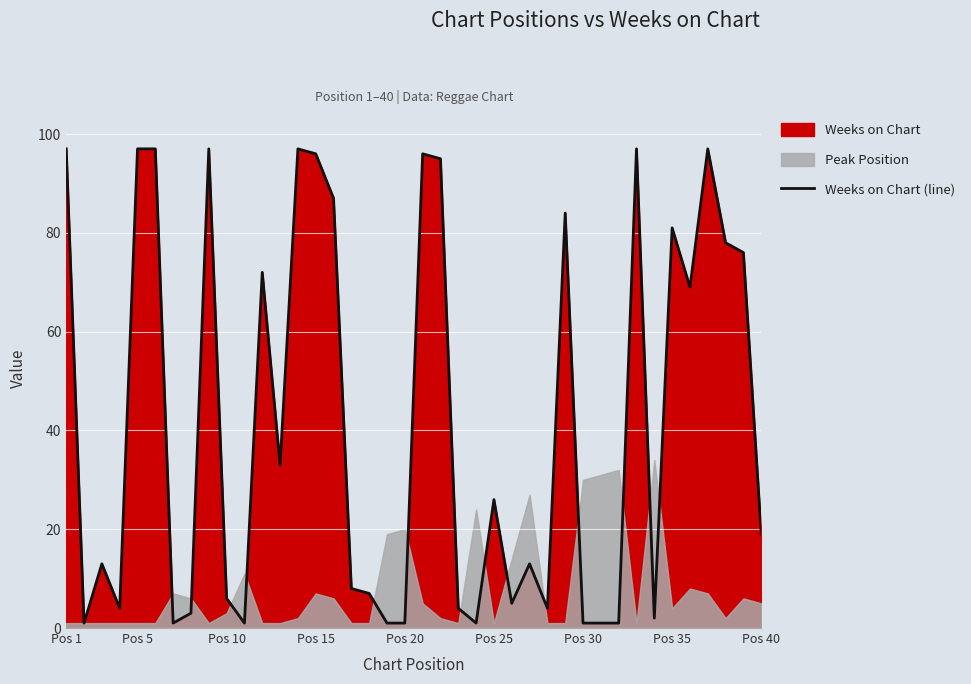

What is the sum of all values?

1669